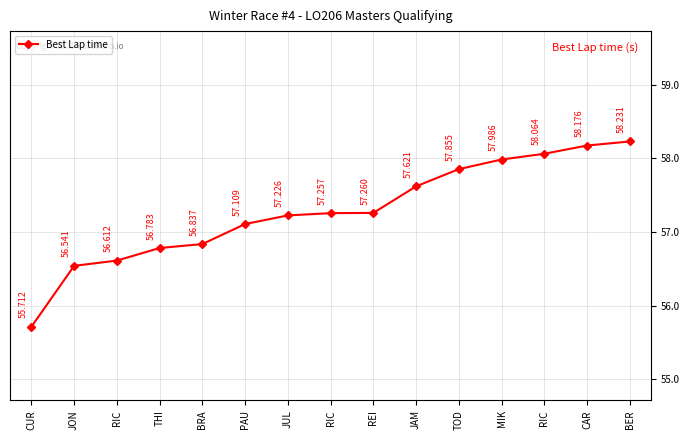

List the labels in order of value, largest first.

BER, CAR, RIC, MIK, TOD, JAM, REI, RIC, JUL, PAU, BRA, THI, RIC, JON, CUR